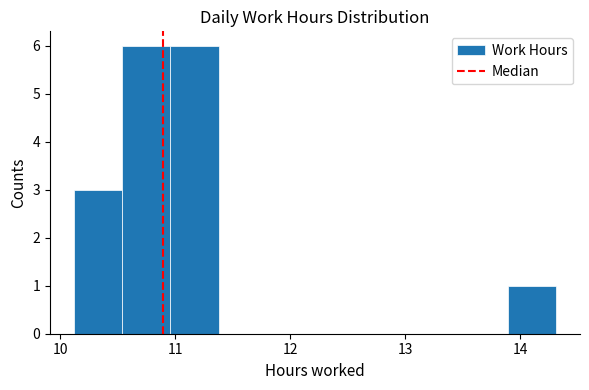

Reading left to right, transcribe this chart: for each bar, give the range it covers on the x-axis and its height. Neither the bar edges nor the heights are printed on the chart, so give them approximately, as read against the axes.

10.1 to 10.5: 3
10.5 to 11.0: 6
11.0 to 11.4: 6
11.4 to 11.8: 0
11.8 to 12.2: 0
12.2 to 12.6: 0
12.6 to 13.1: 0
13.1 to 13.5: 0
13.5 to 13.9: 0
13.9 to 14.3: 1